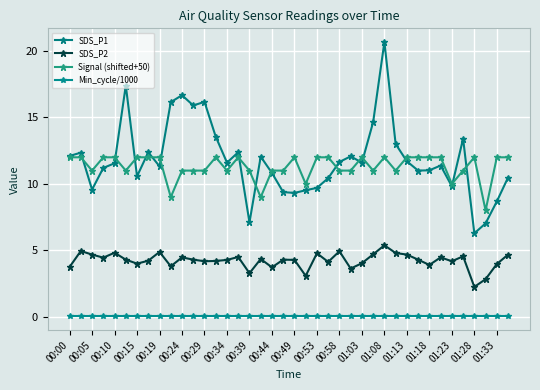

Is this an area chart (filled region under the line)?

No